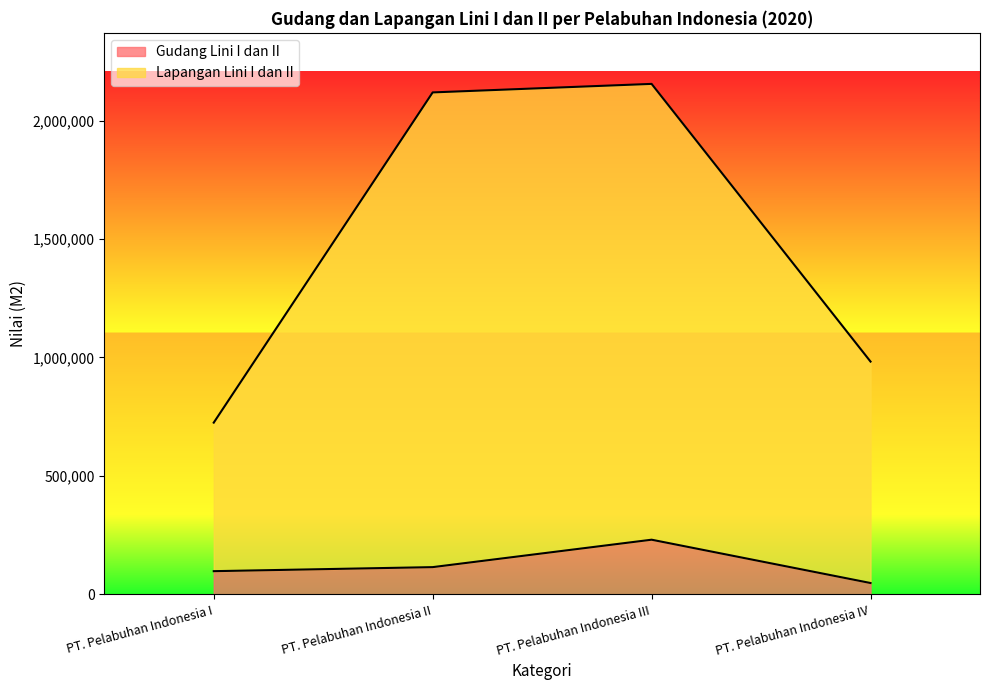

What is the sum of all Gudang Lini I dan II values?

490941